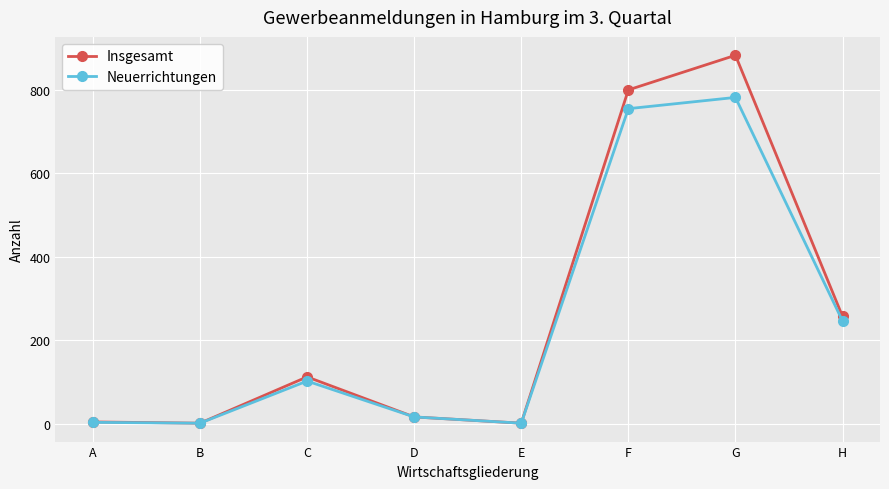

At which category is the sum across all series the highest?

G